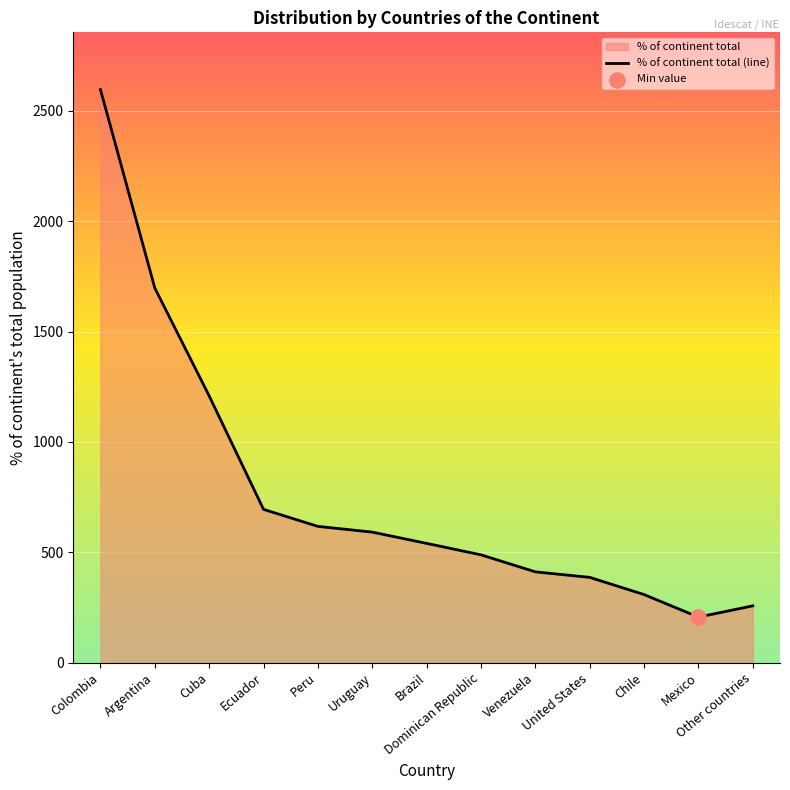

What is the change in value from Peru to Uruguay?

-26